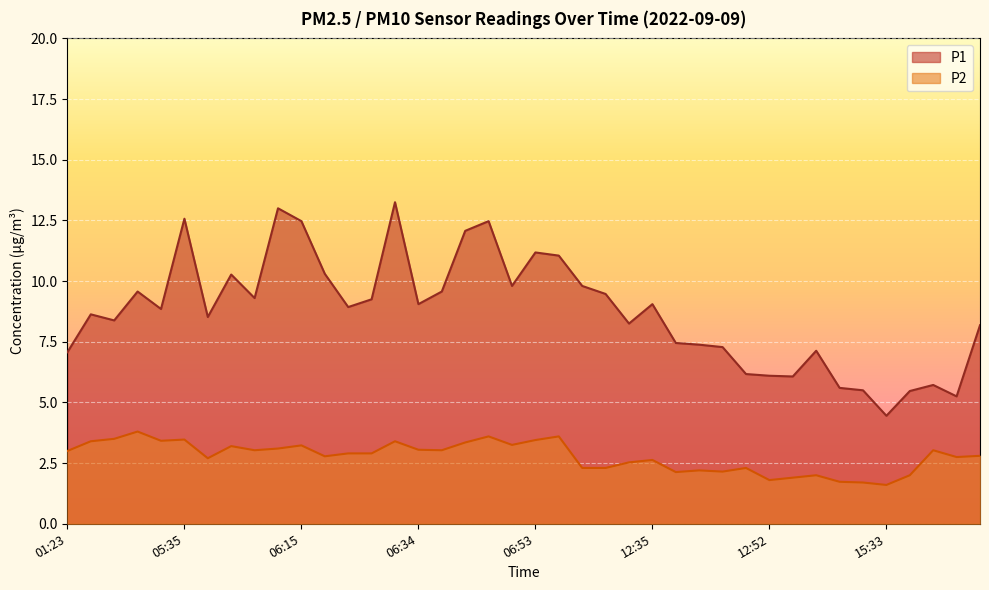

What is the difference between the second highest and minimum values in the P2 series?

2.0